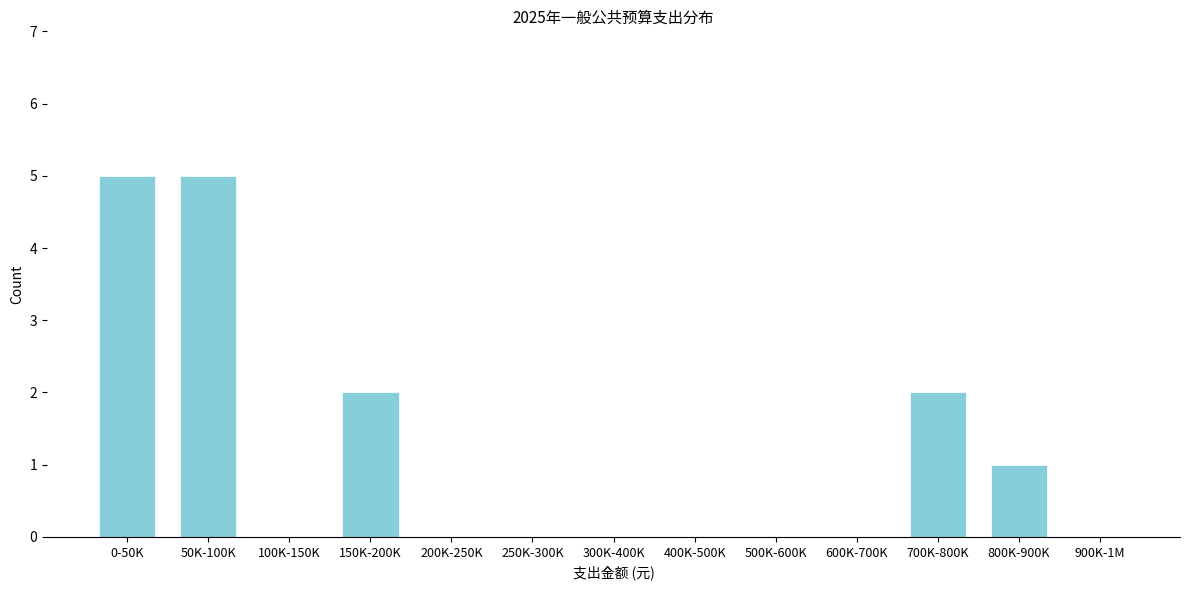

Reading left to right, list all the values displayed in this chart.

0-50K=5	50K-100K=5	100K-150K=0	150K-200K=2	200K-250K=0	250K-300K=0	300K-400K=0	400K-500K=0	500K-600K=0	600K-700K=0	700K-800K=2	800K-900K=1	900K-1M=0